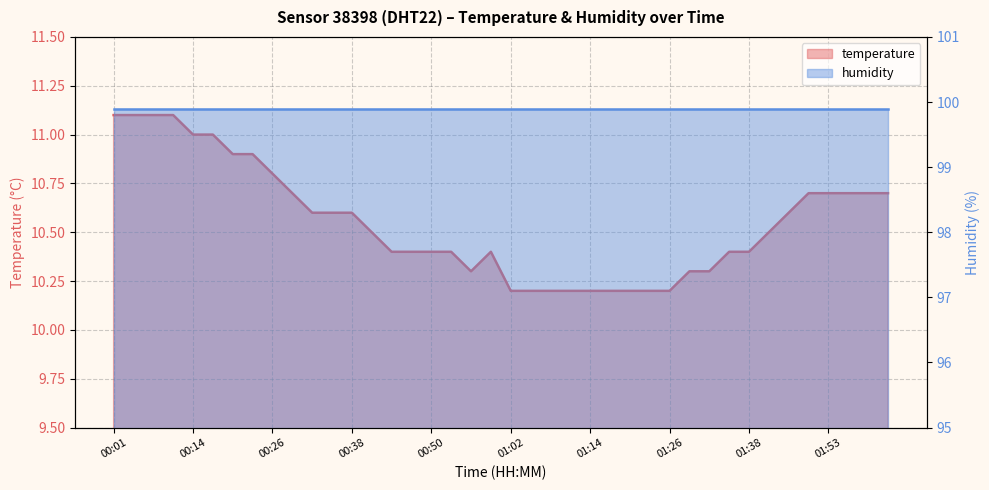

Which has a higher value, 00:14 or 01:11?

00:14